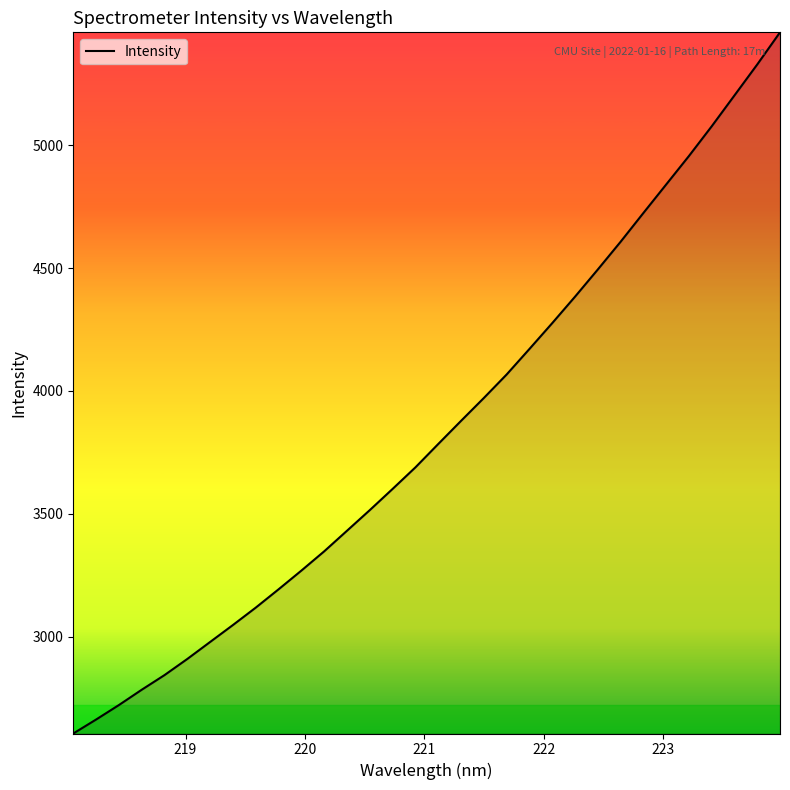

What is the difference between the maximum and minimum values?

2852.1